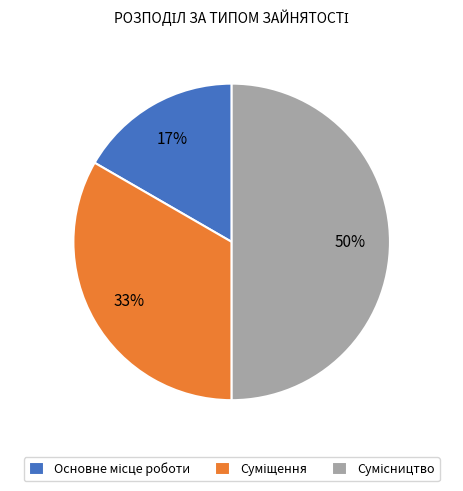

To the nearest percent, what is the average slice percentage?

33%